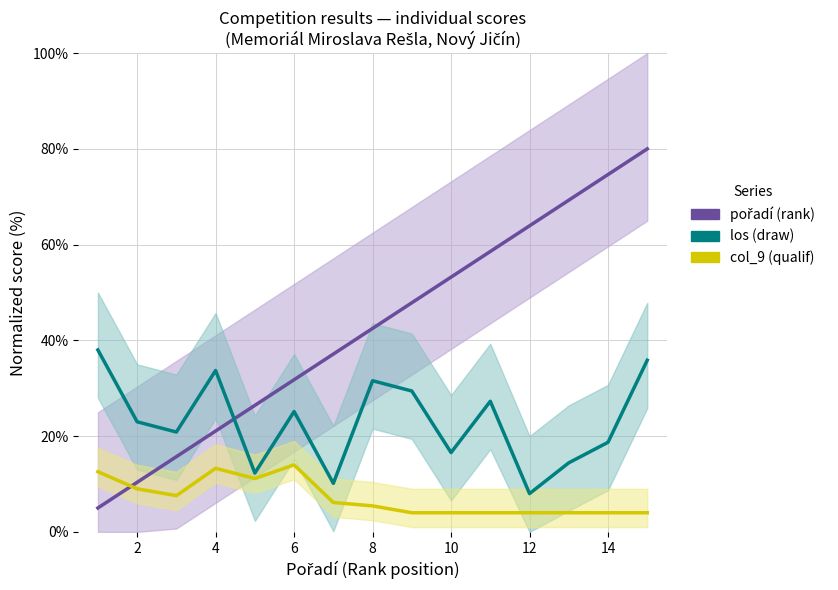

What is the value of the pořadí (rank) point at the 3rd from the left?

15.7